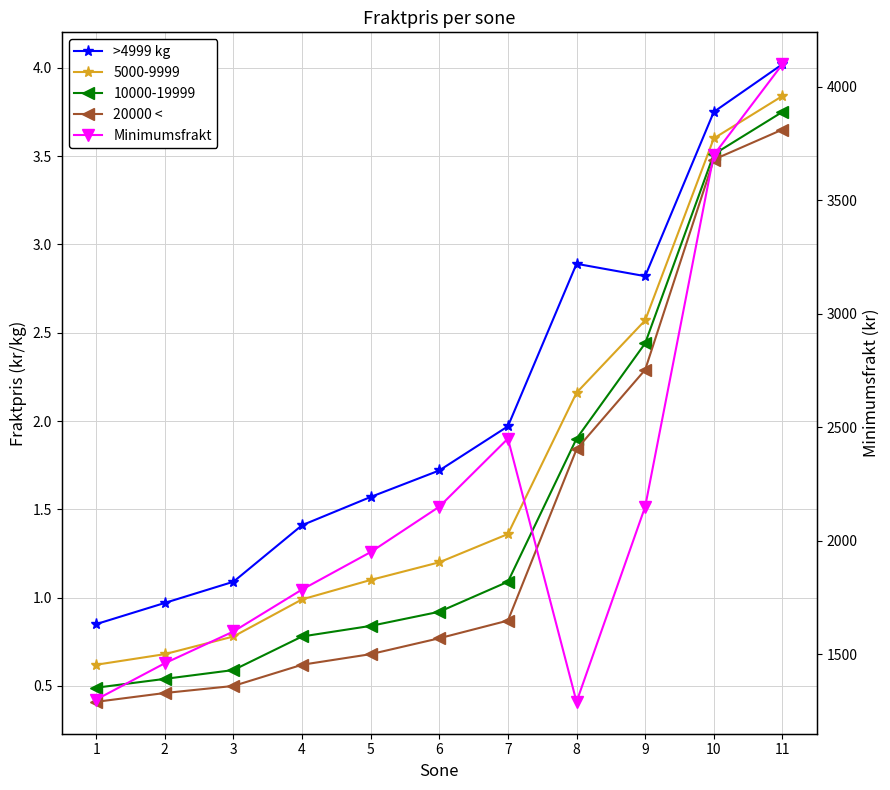

In >4999 kg, how many points are lower than both neighbors (excluding endpoints)?

1